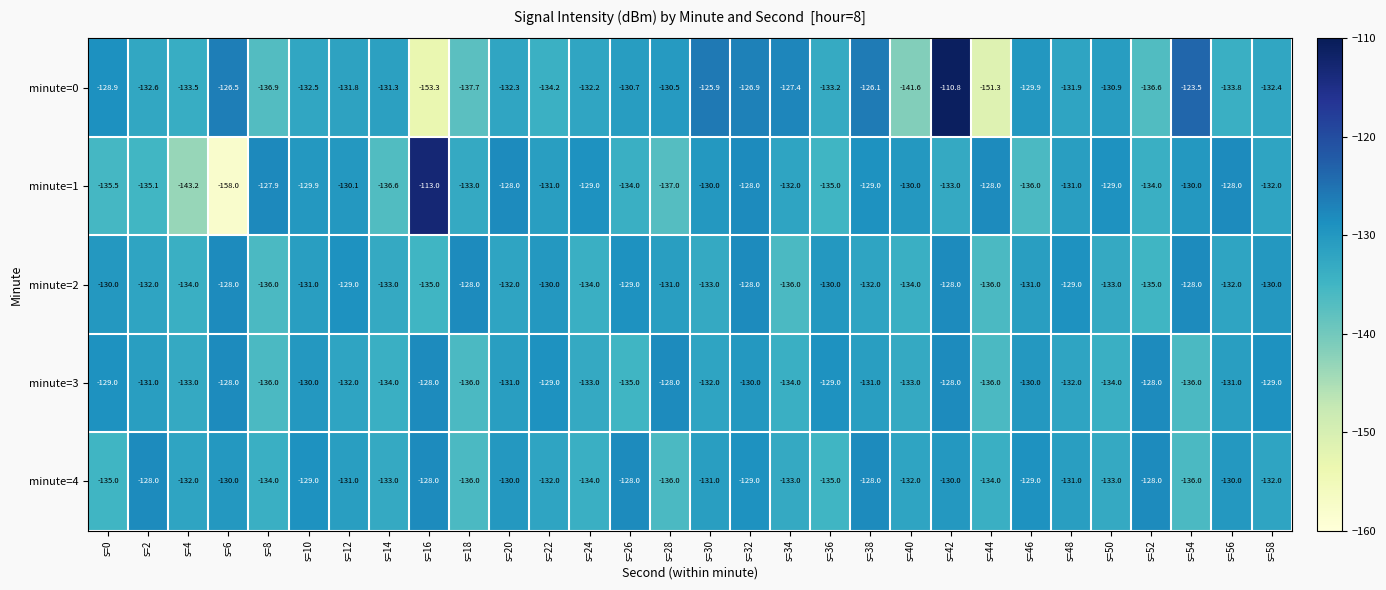

What is the difference between the maximum and second lowest values in the minute=3 series?

8.0